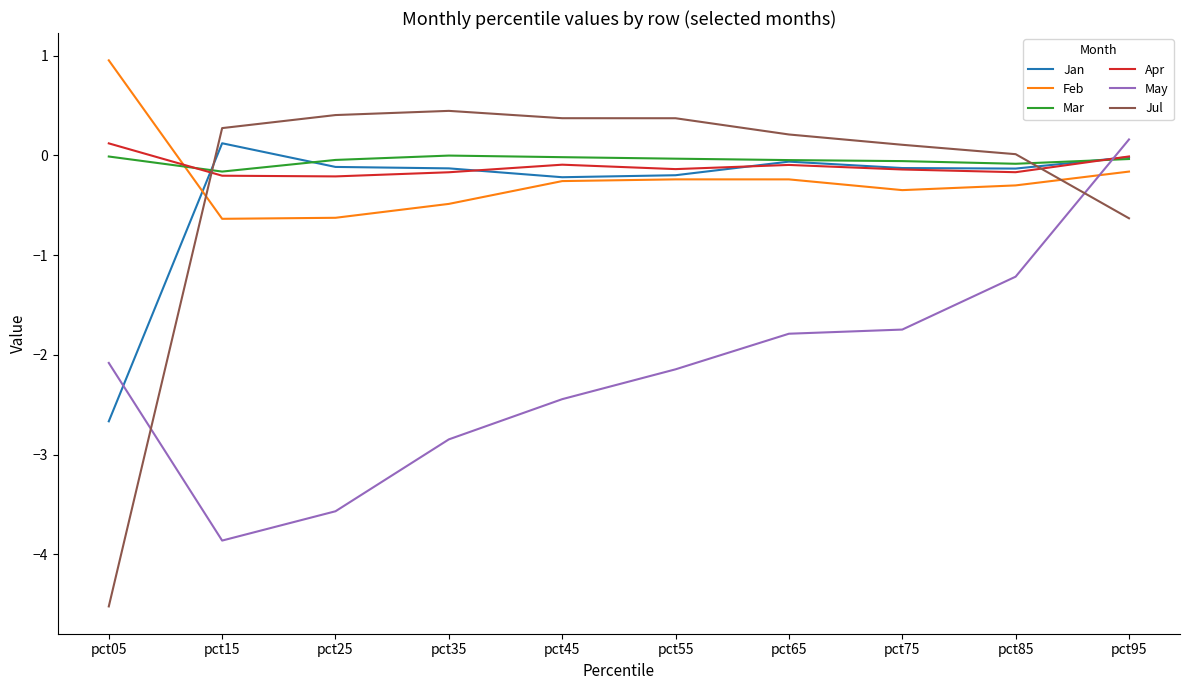

Between which two adjacent categories do May and Feb first intersect?

pct85 and pct95